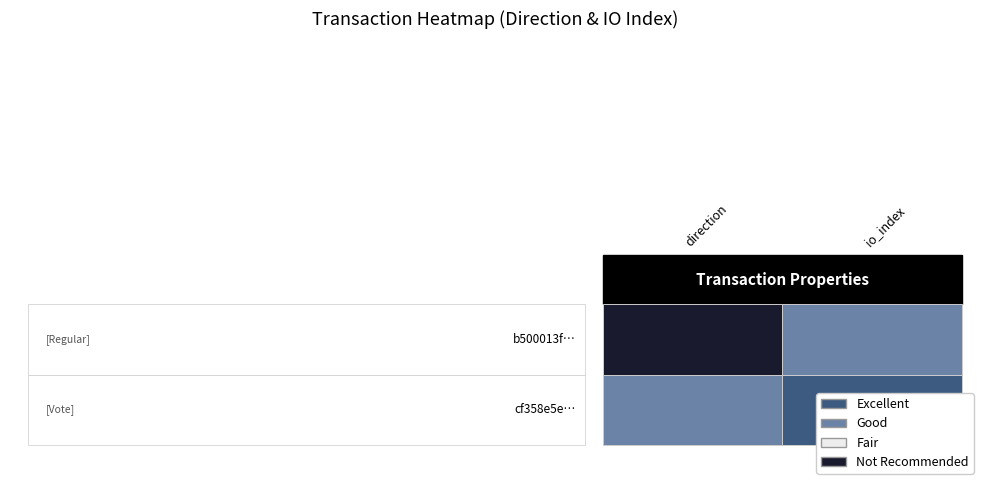

What is the maximum value shown in the chart?

2